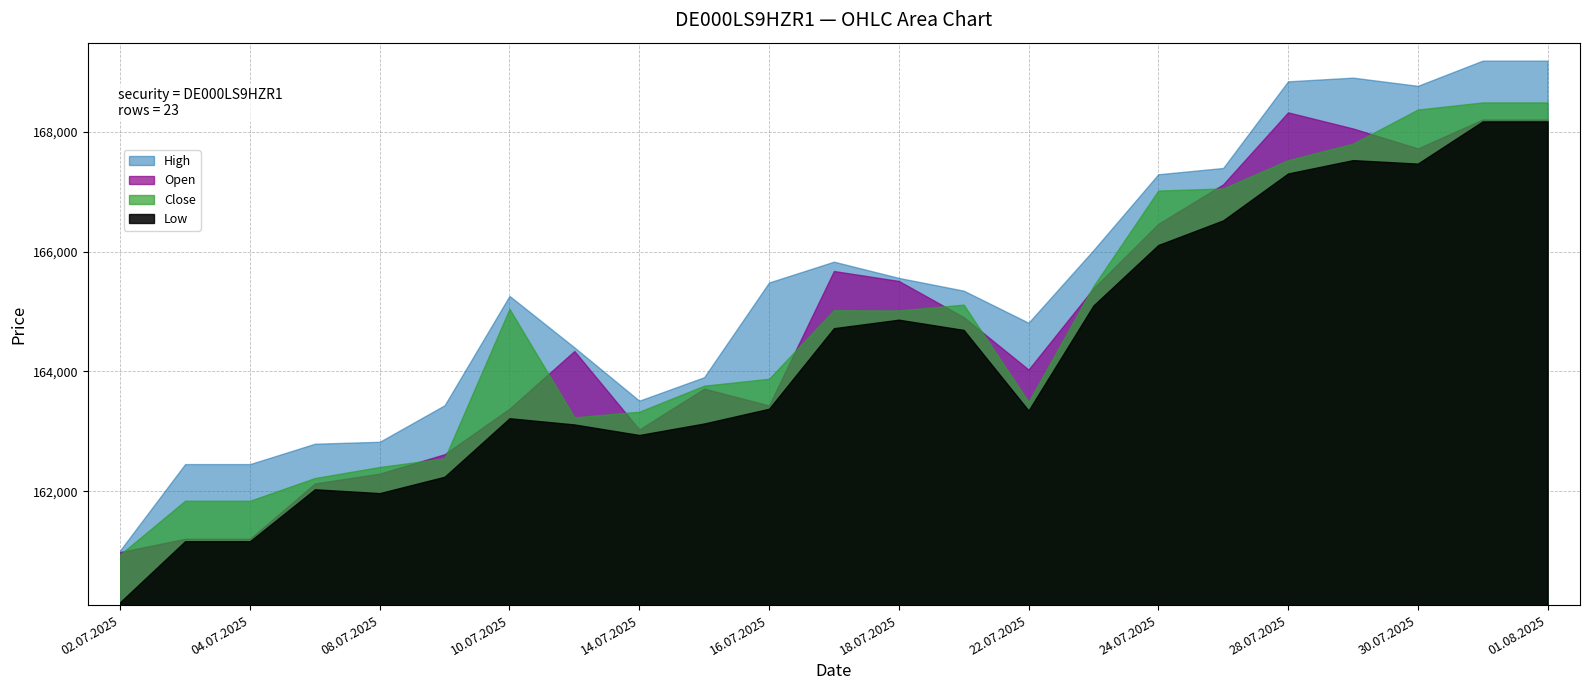

At which category does High reach its first local peak?

10.07.2025